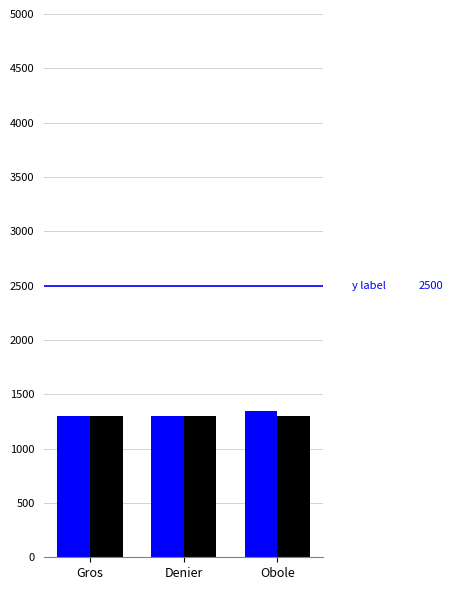

What is the spread (max minus min) of values at Gros?

5